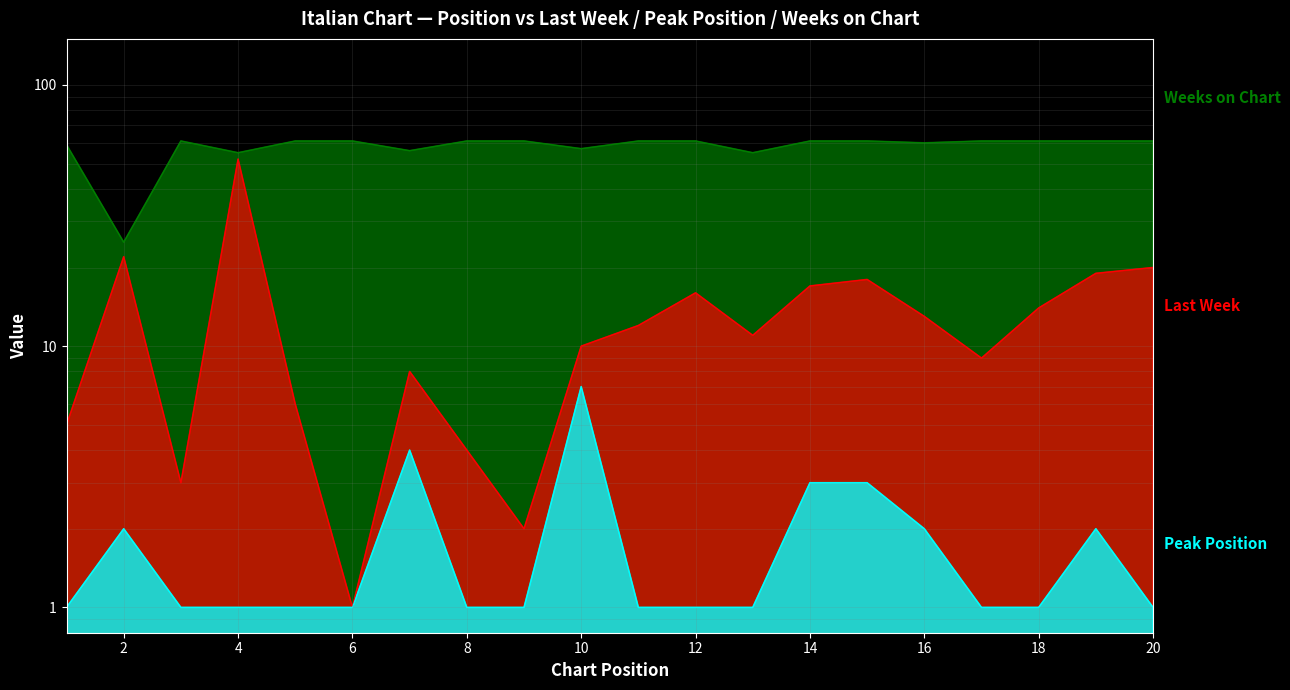

What is the difference between the second highest and second lowest values in the Last Week series?

20